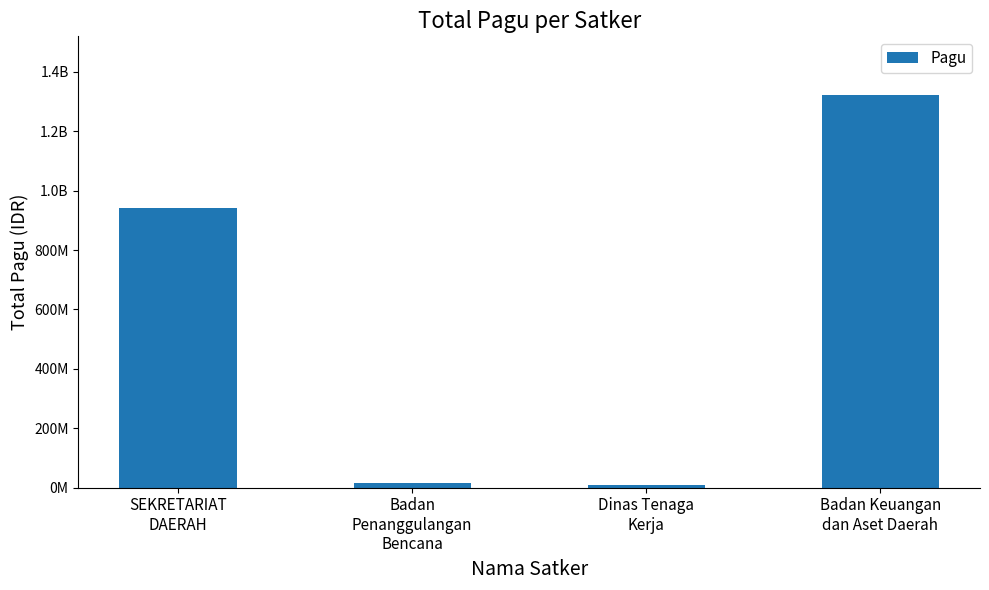

Rank the categories by value from highest to lowest.

Badan Keuangan
dan Aset Daerah, SEKRETARIAT
DAERAH, Badan
Penanggulangan
Bencana, Dinas Tenaga
Kerja